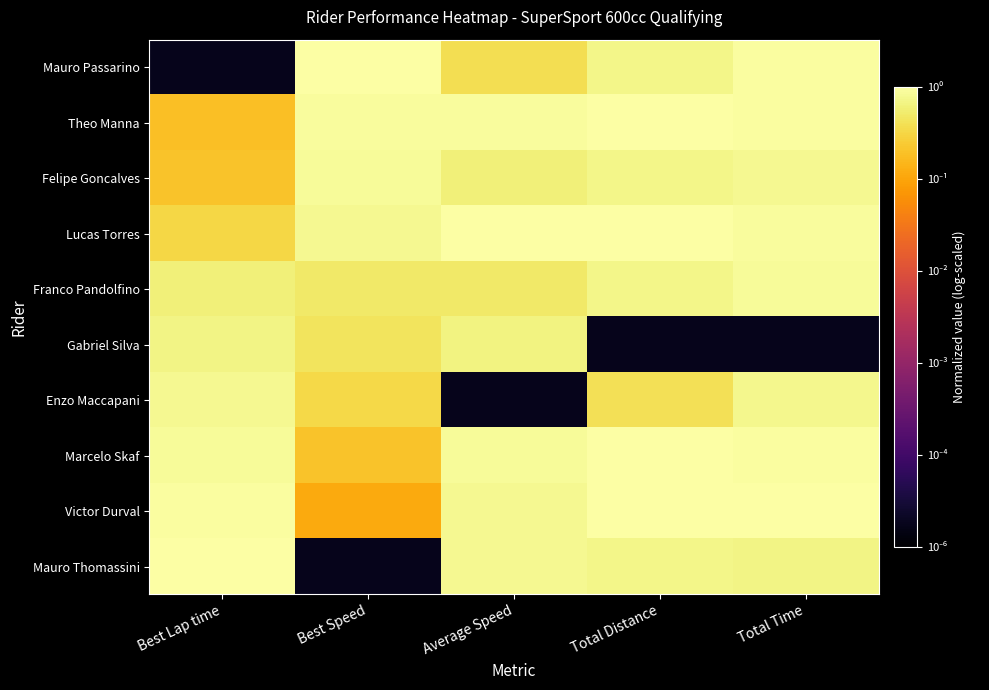

Count the number of categories in the chart.

5